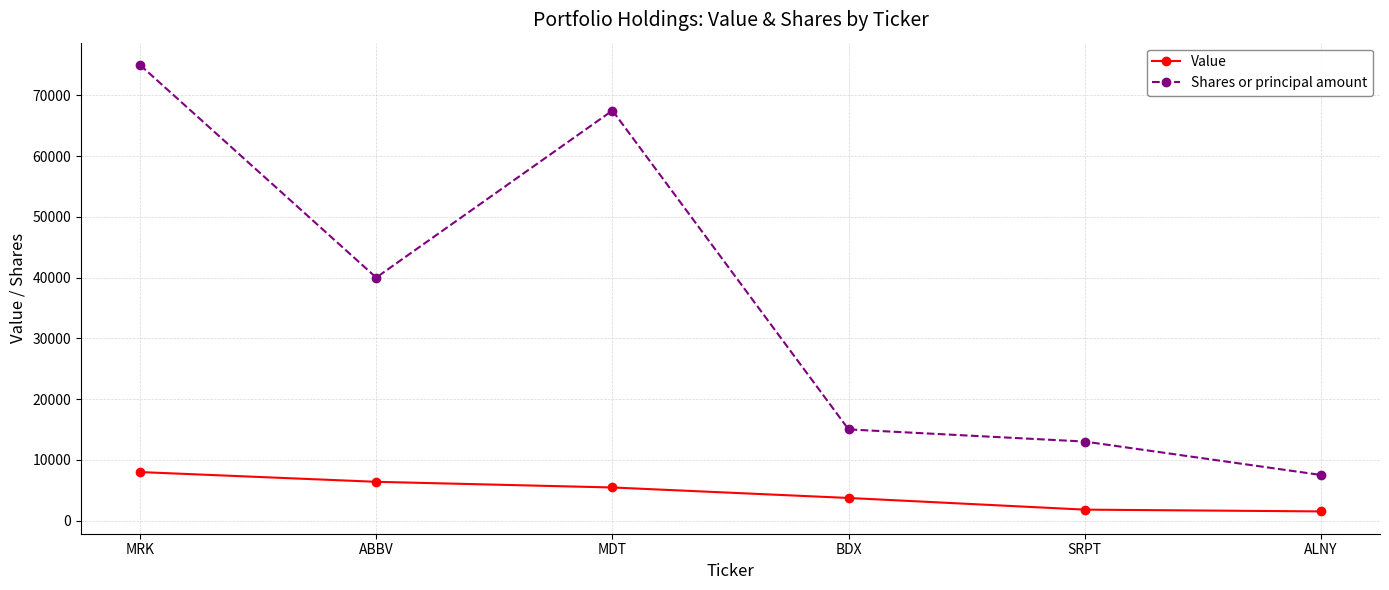

True or false: Shares or principal amount and Value intersect in this chart.

False